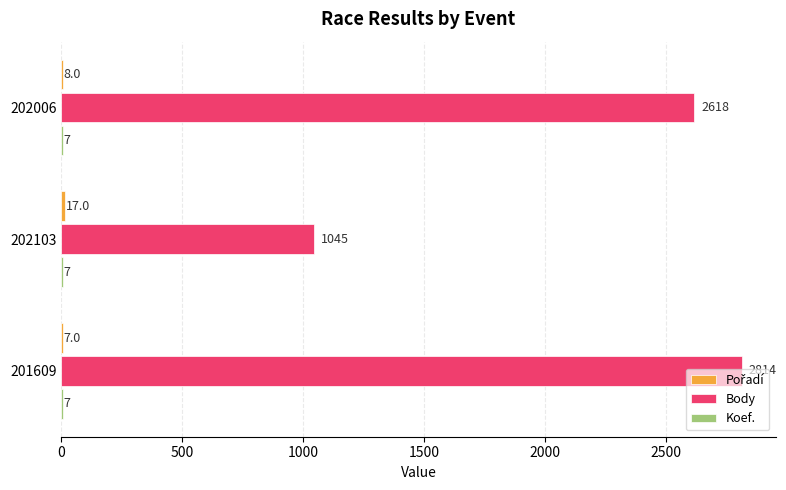

What is the maximum value shown in the chart?

2814